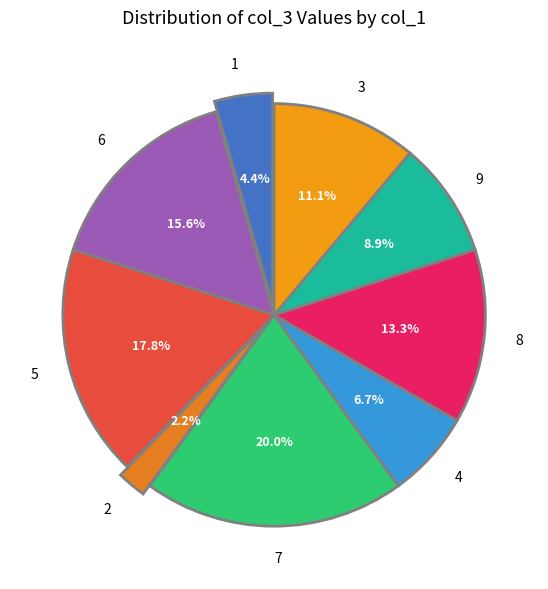

Between 4 and 1, which is larger?

4